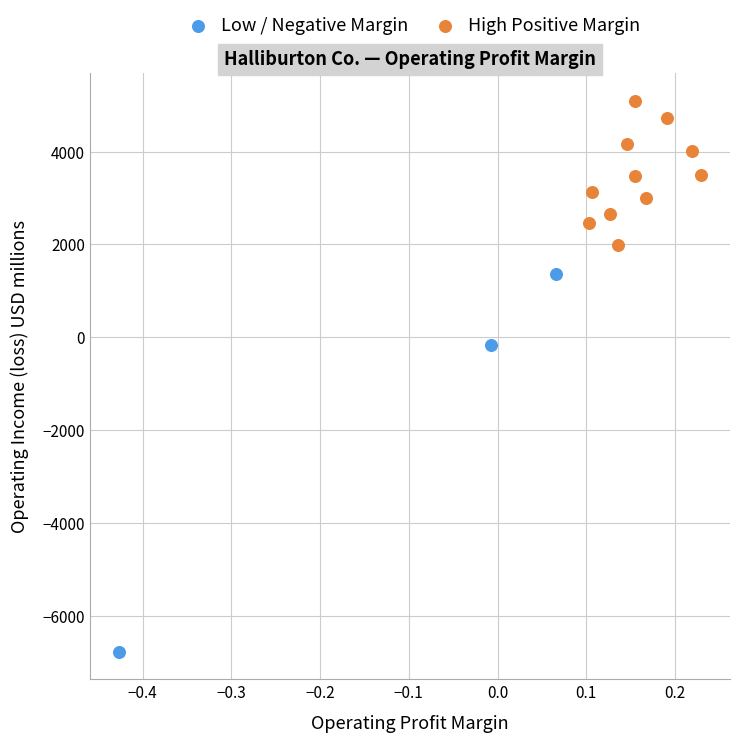

What are all the series names shown in the legend?

Low / Negative Margin, High Positive Margin